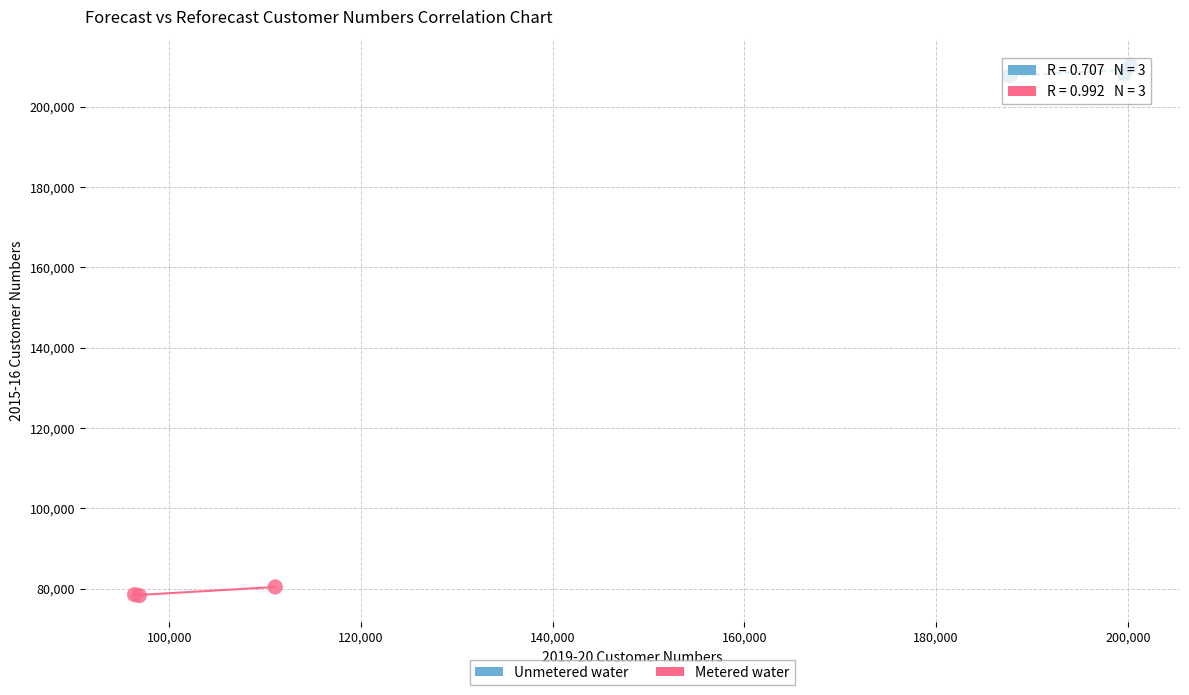

Which series contains the highest Y value?

Unmetered water